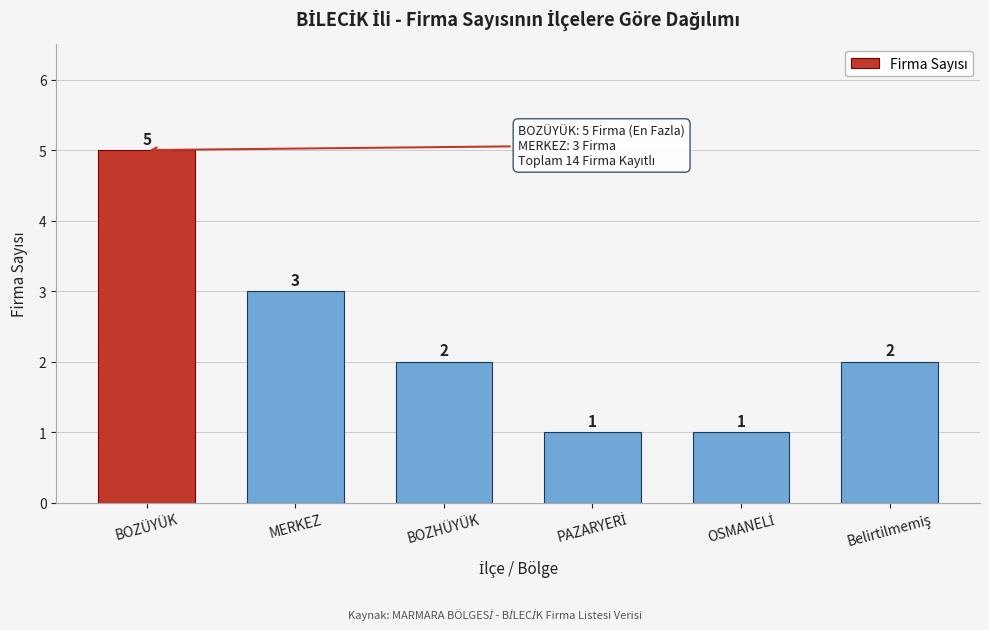

Reading left to right, transcribe all the data shown in this chart.

5	3	2	1	1	2